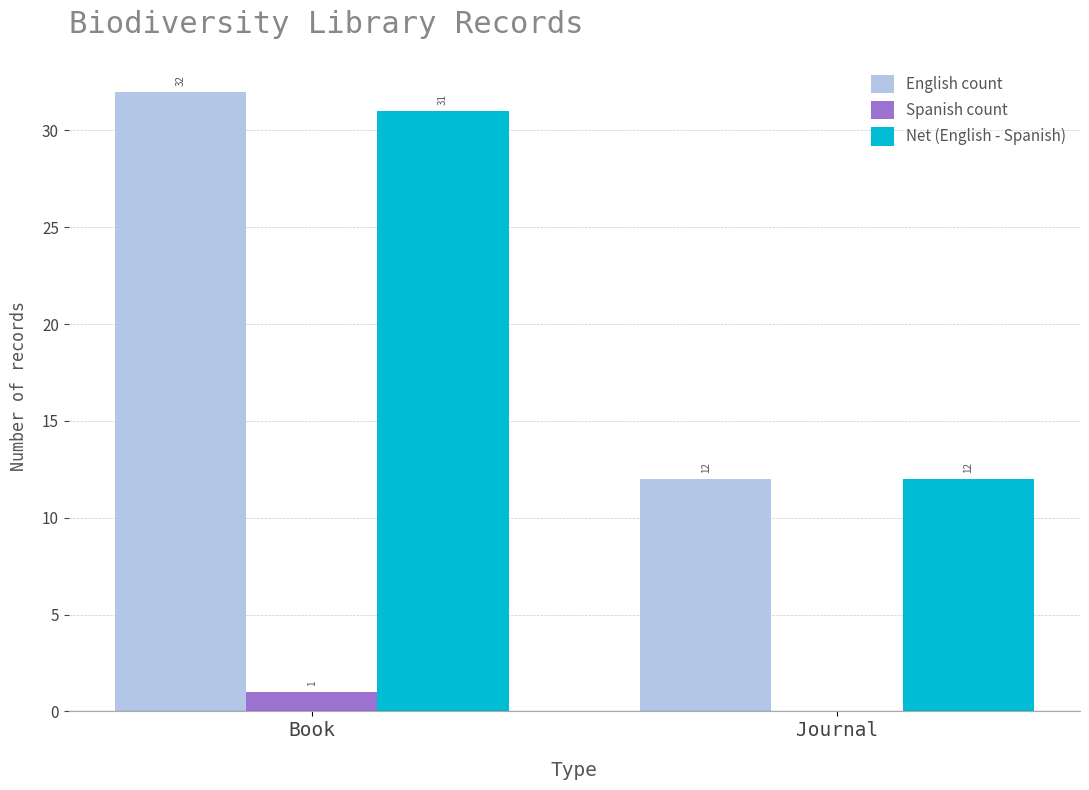

What is the highest value of the Net (English - Spanish) series?

31